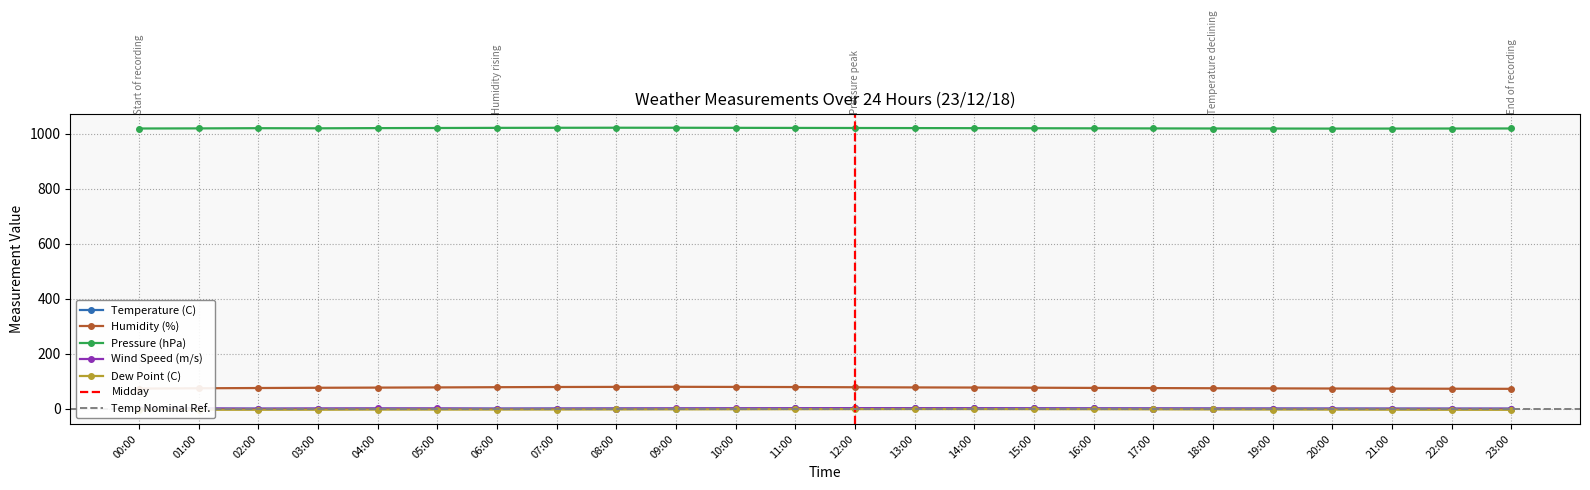

Rank the series by their maximum value, from lowest to highest.

Dew Point (C), Temperature (C), Wind Speed (m/s), Humidity (%), Pressure (hPa)